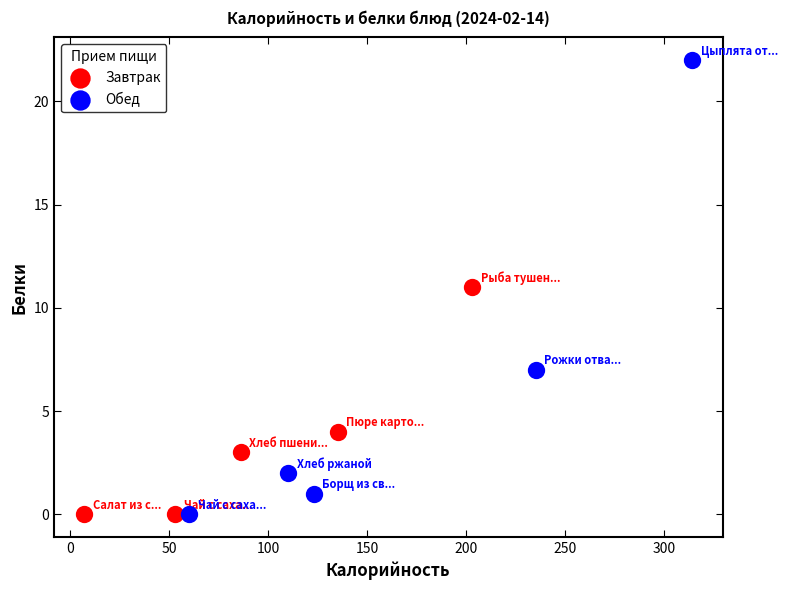

What are all the series names shown in the legend?

Завтрак, Обед